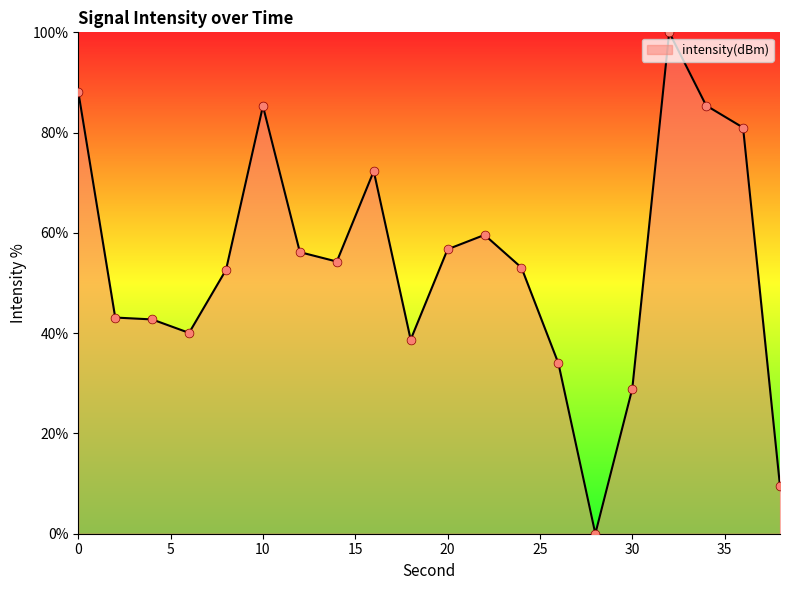

What is the difference between the maximum and minimum values?

100.0